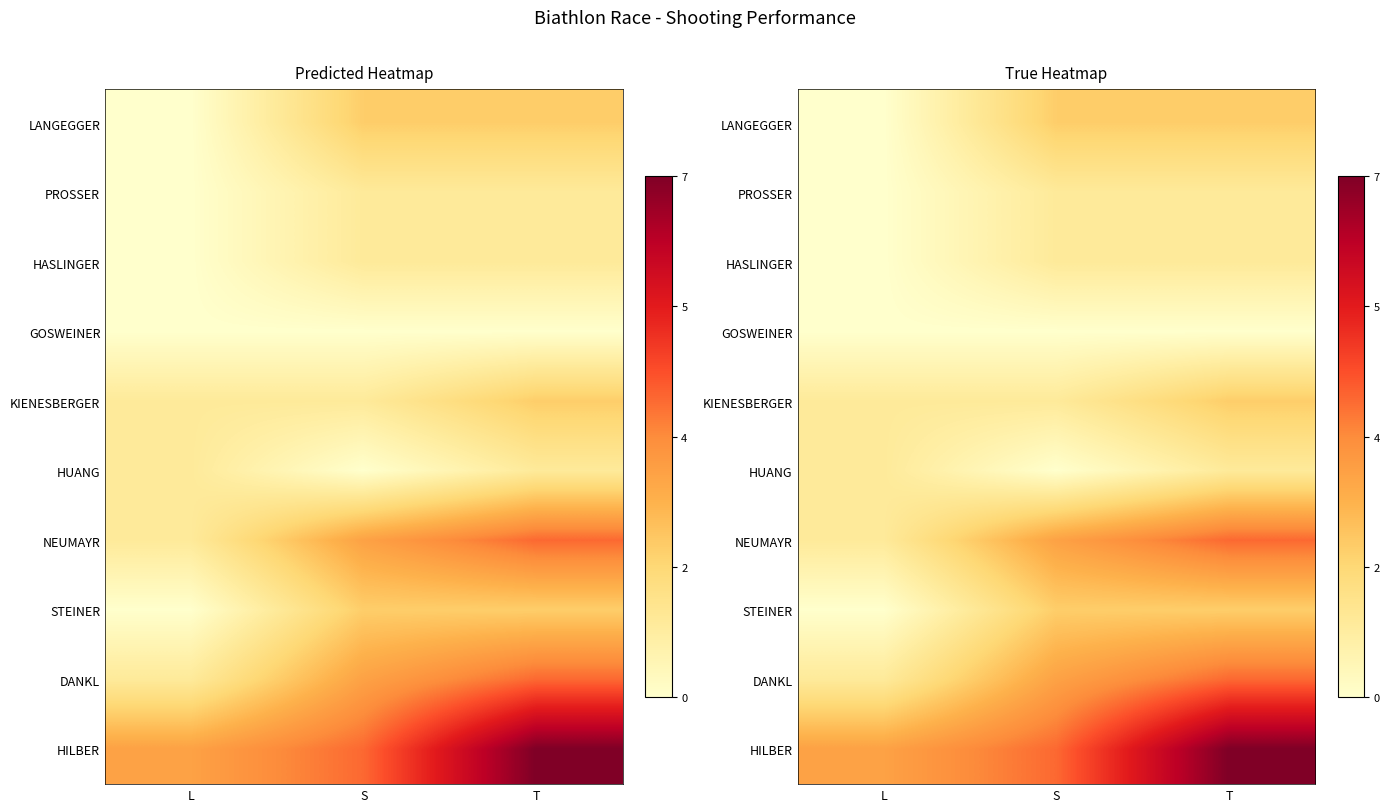

Count the HASLINGER values in the range 0 to 1.

3